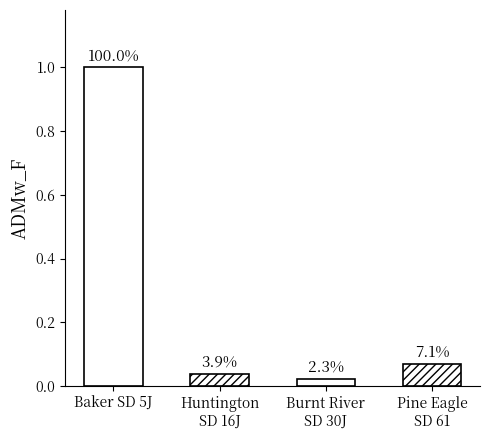

Are the bars horizontal?

No